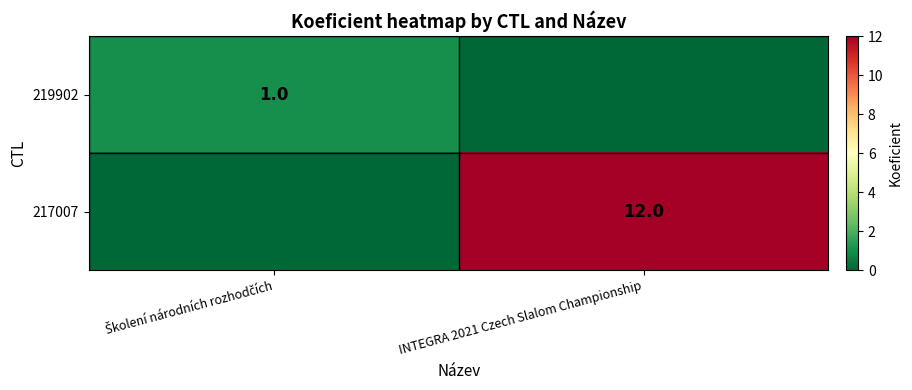

What is the sum of the 219902 values at Školení národních rozhodčích and INTEGRA 2021 Czech Slalom Championship?

1